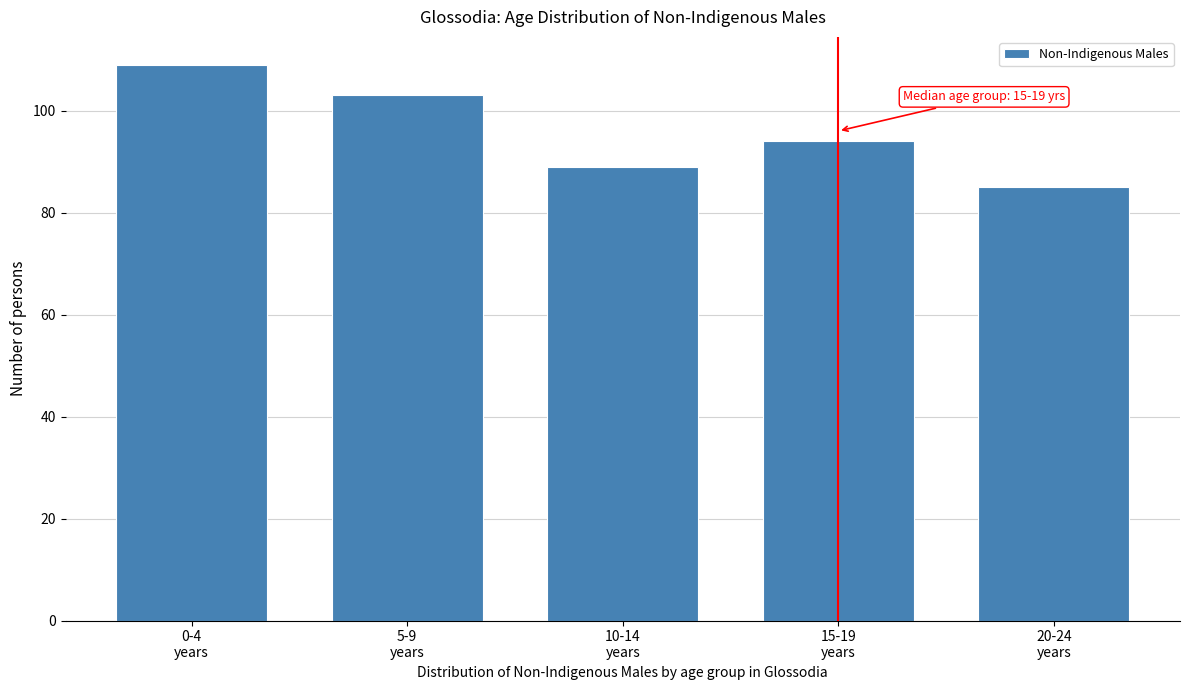

Reading left to right, extract all data points from this chart.

109	103	89	94	85